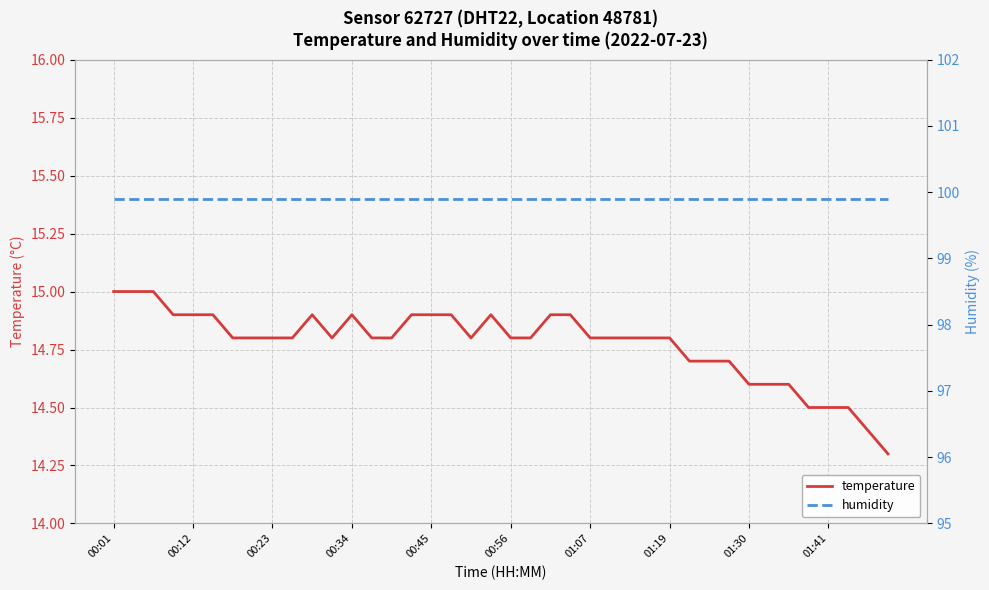

True or false: temperature and humidity intersect in this chart.

False